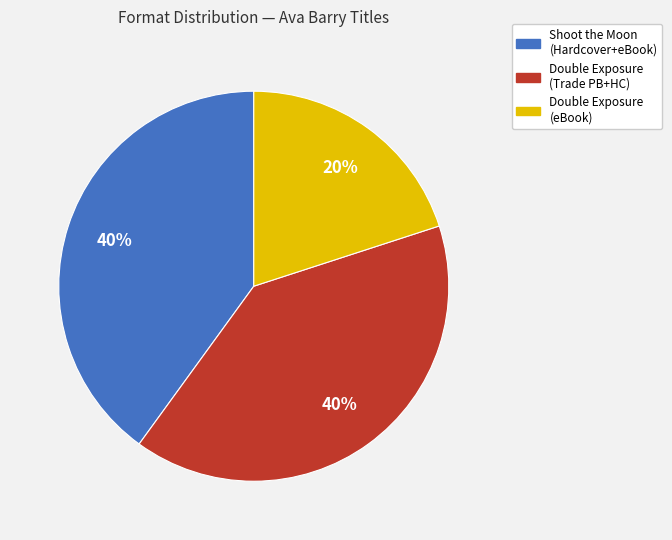

Is there any slice that represents more than half of the pie?

No